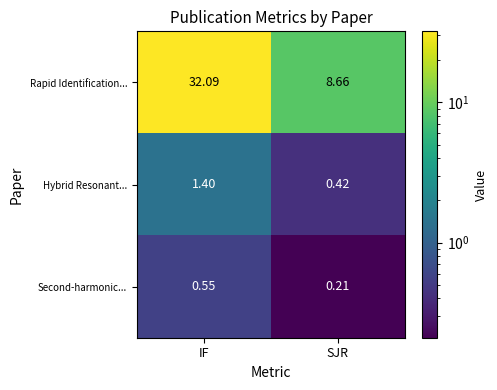

At which label does Hybrid Resonant... first exceed 1?

IF